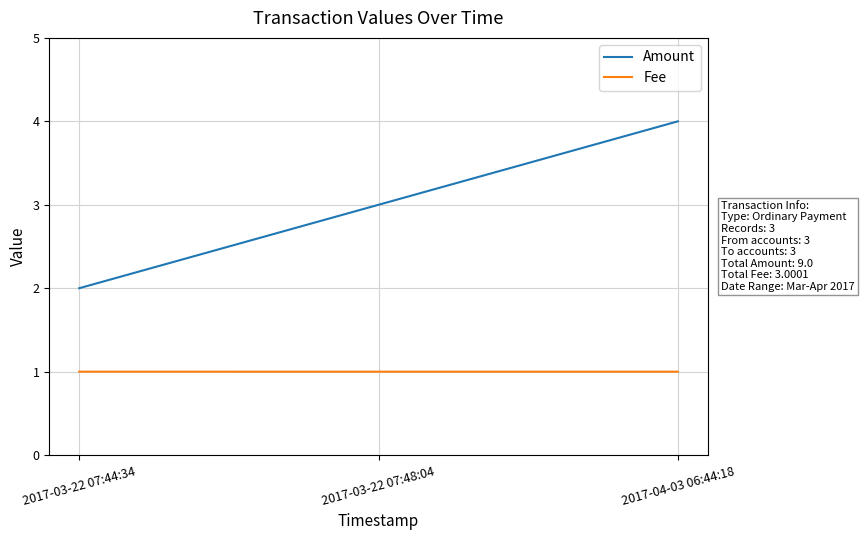

The value of Fee at 2017-03-22 07:48:04 is 1.0. True or false?

True